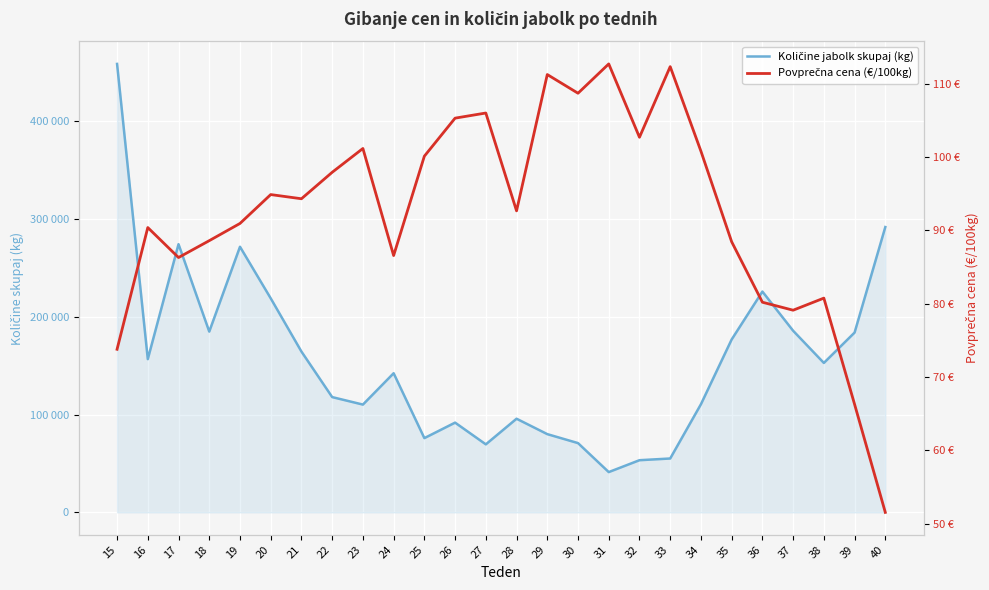

What is the maximum value shown in the chart?

458509.0